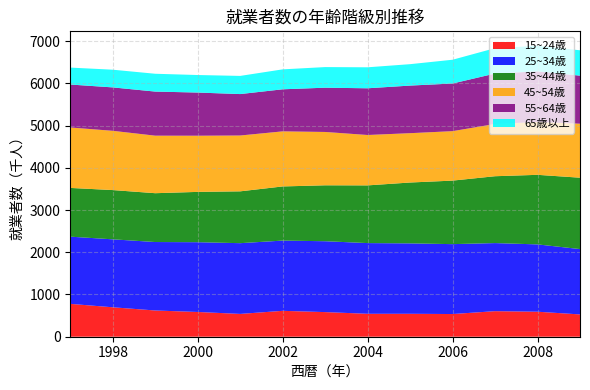

Reading right to left, list all the values displayed in this chart.

15~24歳: 528	592	605	537	543	543	583	613	540	586	621	697	778
25~34歳: 1547	1594	1612	1655	1667	1674	1678	1663	1675	1652	1621	1609	1591
35~44歳: 1690	1647	1583	1504	1441	1366	1324	1282	1227	1191	1156	1166	1154
45~54歳: 1278	1252	1237	1171	1168	1193	1263	1304	1322	1330	1362	1403	1431
55~64歳: 1138	1198	1194	1128	1127	1106	1048	996	981	1022	1044	1028	1017
65歳以上: 601	603	601	563	507	497	488	472	430	415	422	419	401